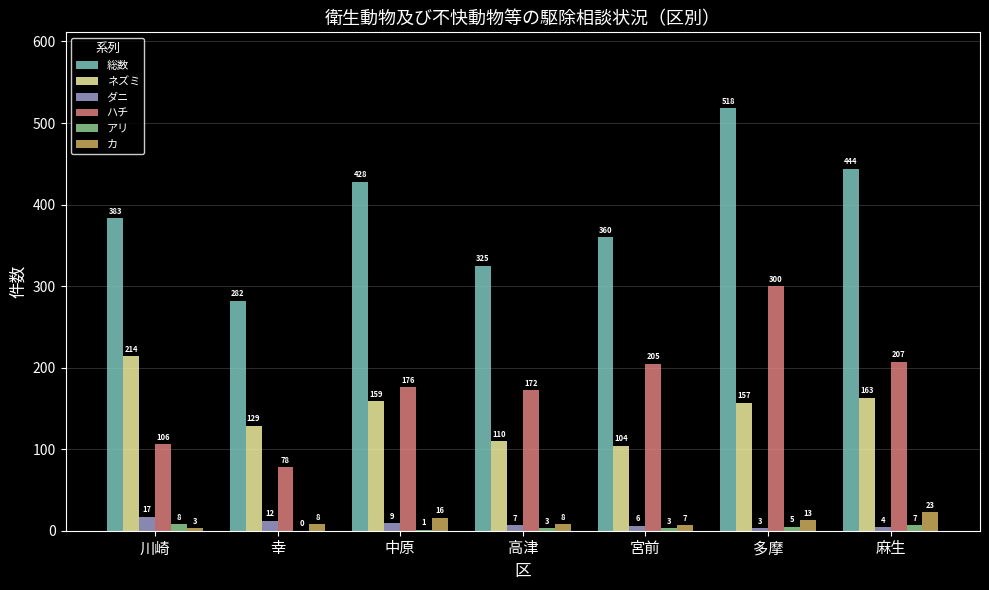

What is the total value across all series at 中原?

789